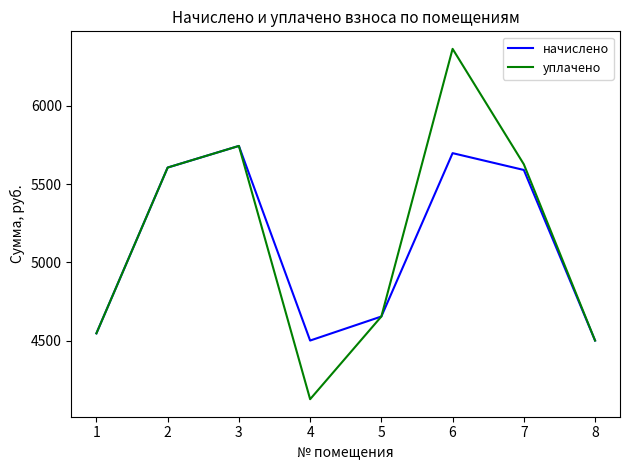

At which label does уплачено first exceed 5606?

2